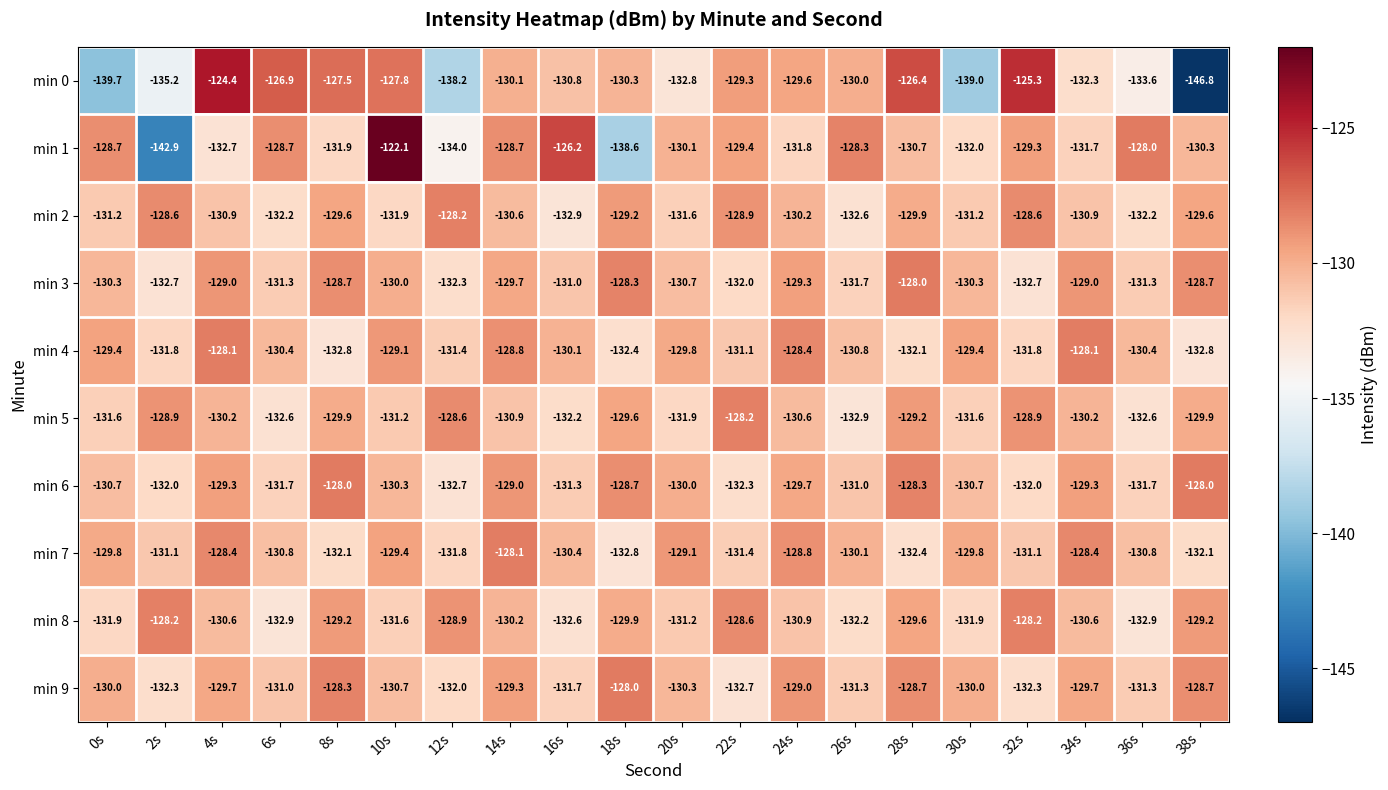

Which series changed the most between 14s and 22s?

min 9